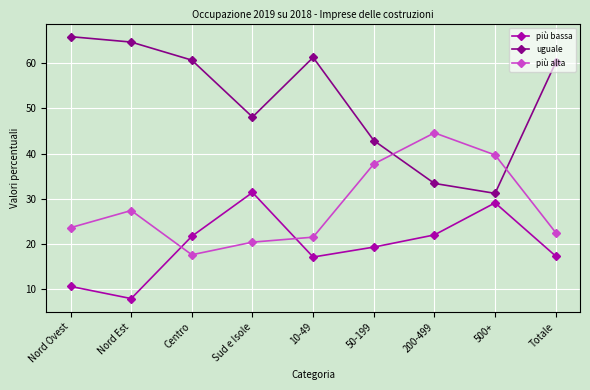

True or false: più bassa and uguale intersect in this chart.

False